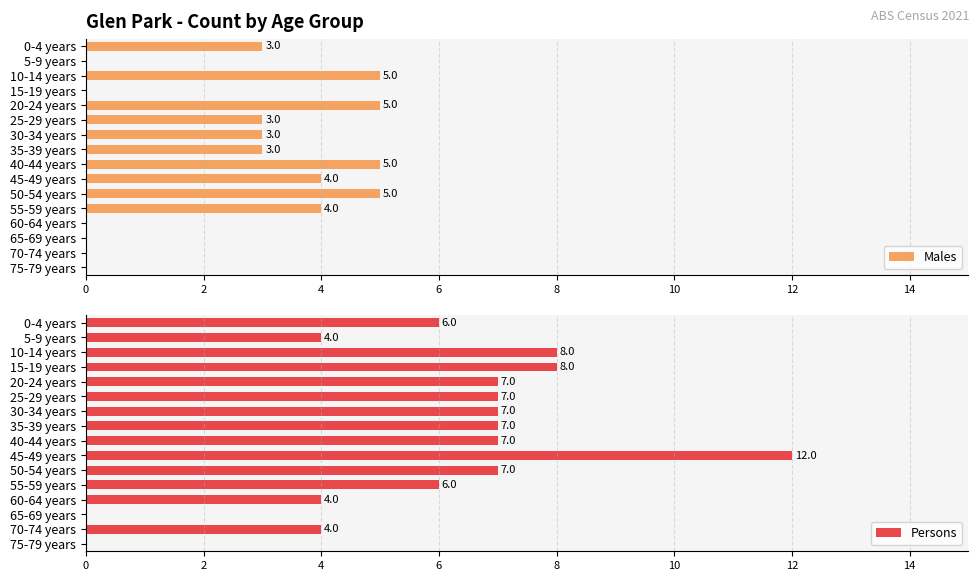

The value of Males at 60-64 years is 0. True or false?

True